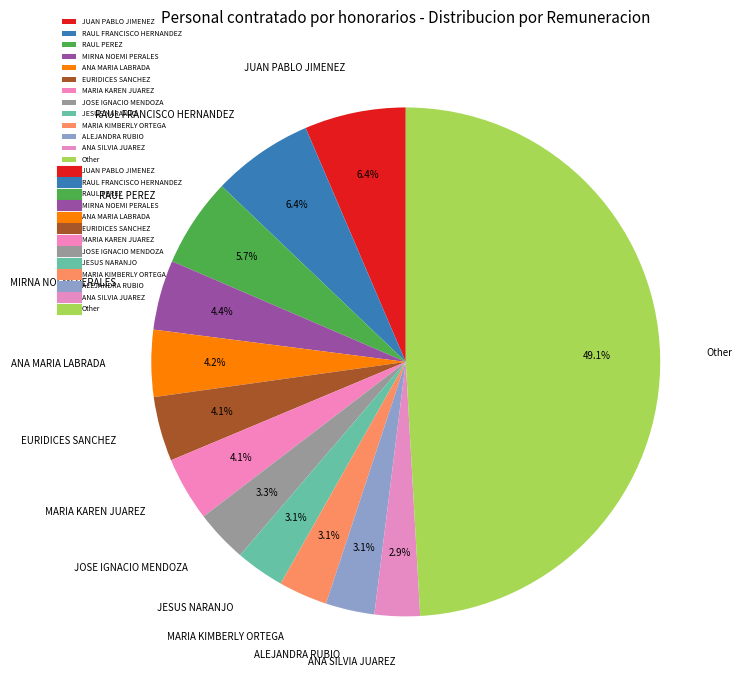

Do Other and JESUS NARANJO together represent more than half of the pie?

Yes